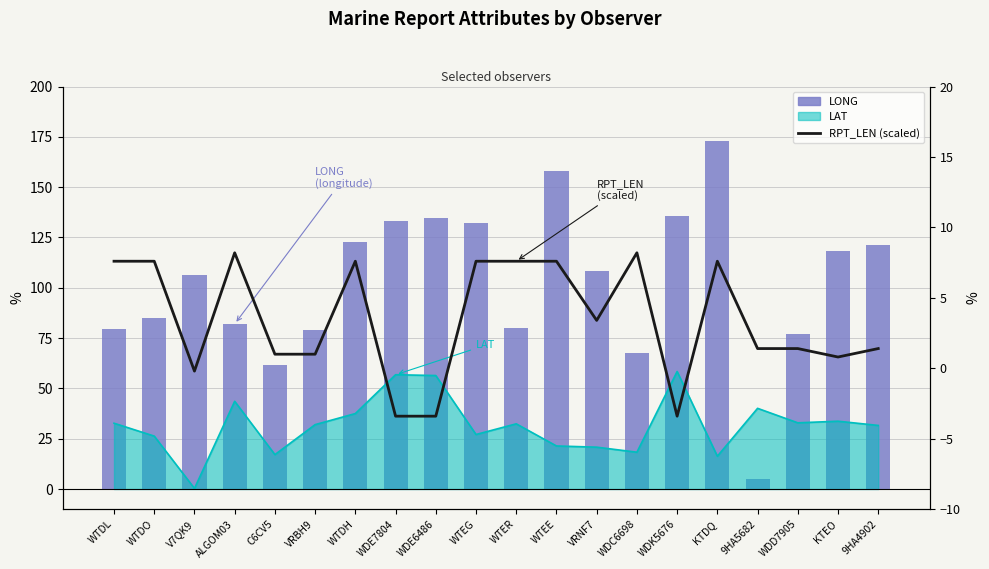

How many positive values does the RPT_LEN (scaled) series have?

16